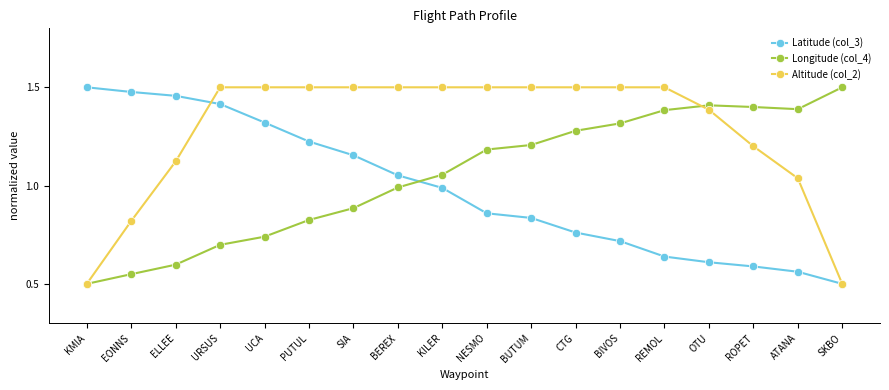

List the labels in order of Latitude (col_3) value, smallest first.

SKBO, ATANA, ROPET, OTU, REMOL, BIVOS, CTG, BUTUM, NESMO, KILER, BEREX, SIA, PUTUL, UCA, URSUS, ELLEE, EONNS, KMIA